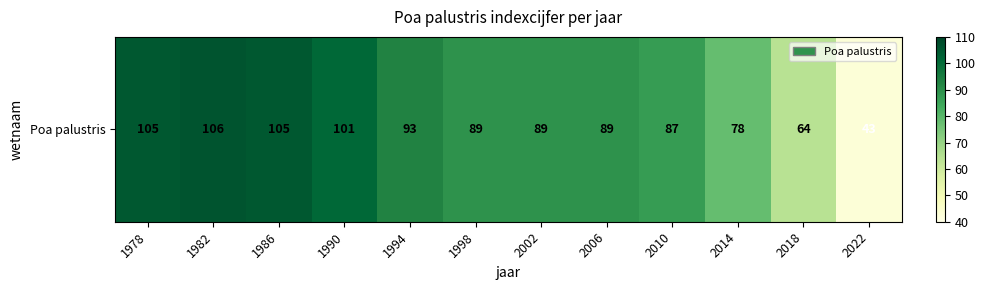

What is the greatest value displayed?

106